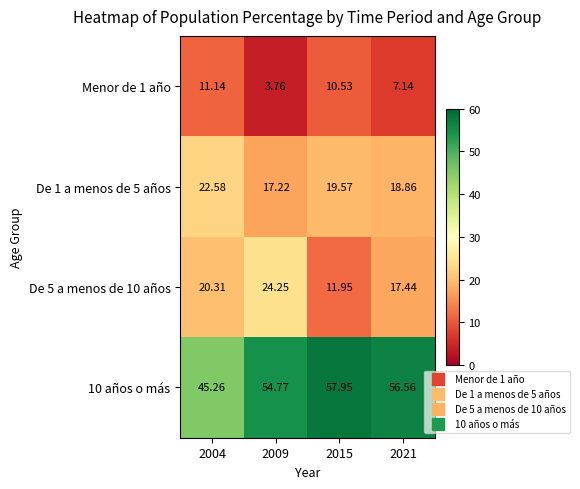

How many categories are shown in the chart?

4